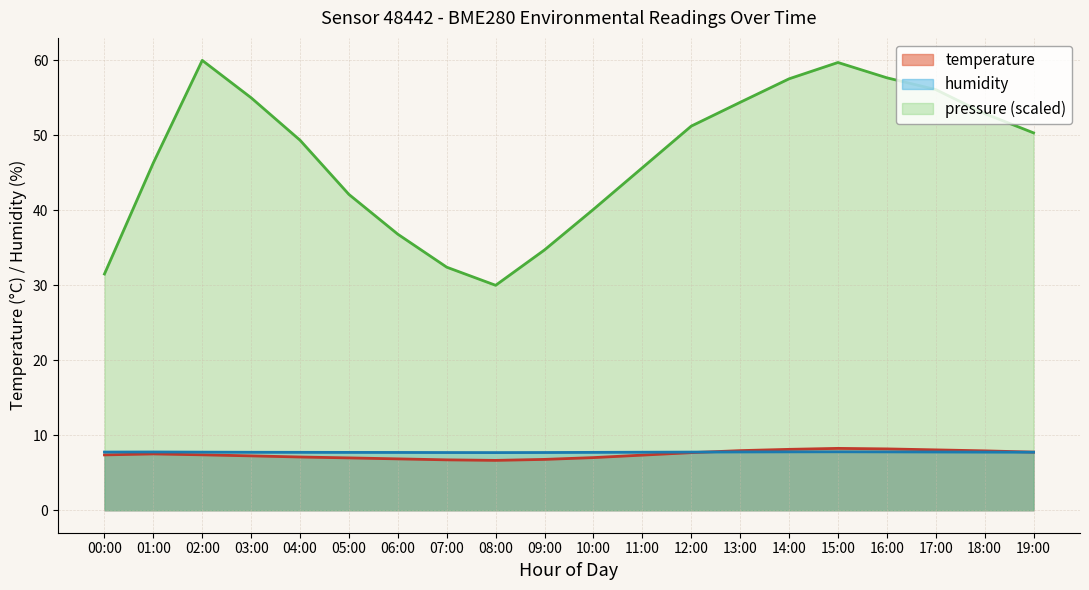

What is the sum of the humidity values at 13:00 and 16:00?

15.6